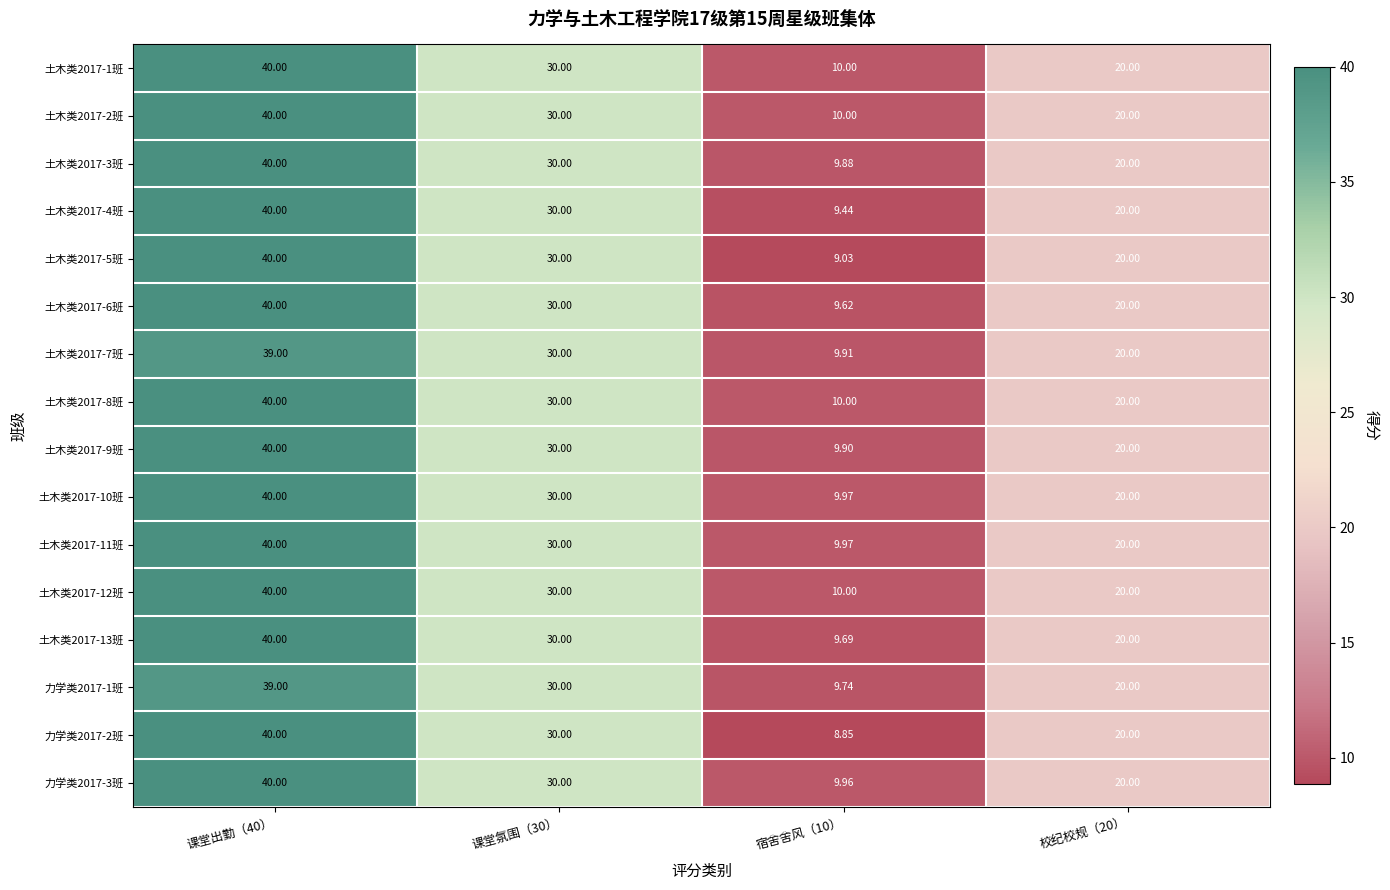

At which category does the chart reach its minimum across all series?

宿舍舍风（10）